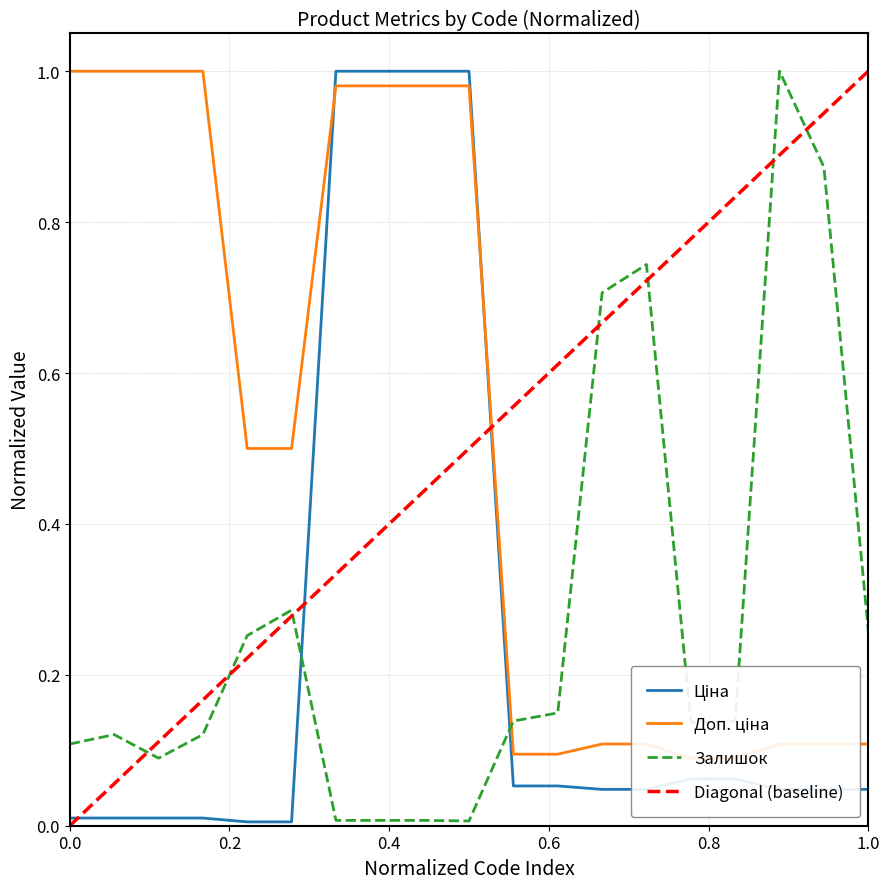

What is the difference between the maximum and minimum values in the Доп. ціна series?

0.9